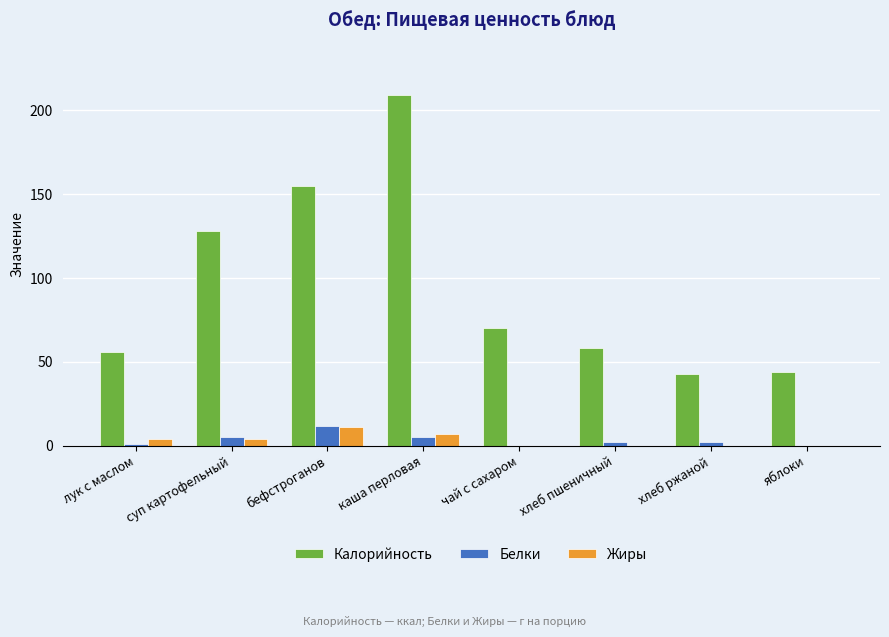

At which label does Белки first exceed 2?

суп картофельный